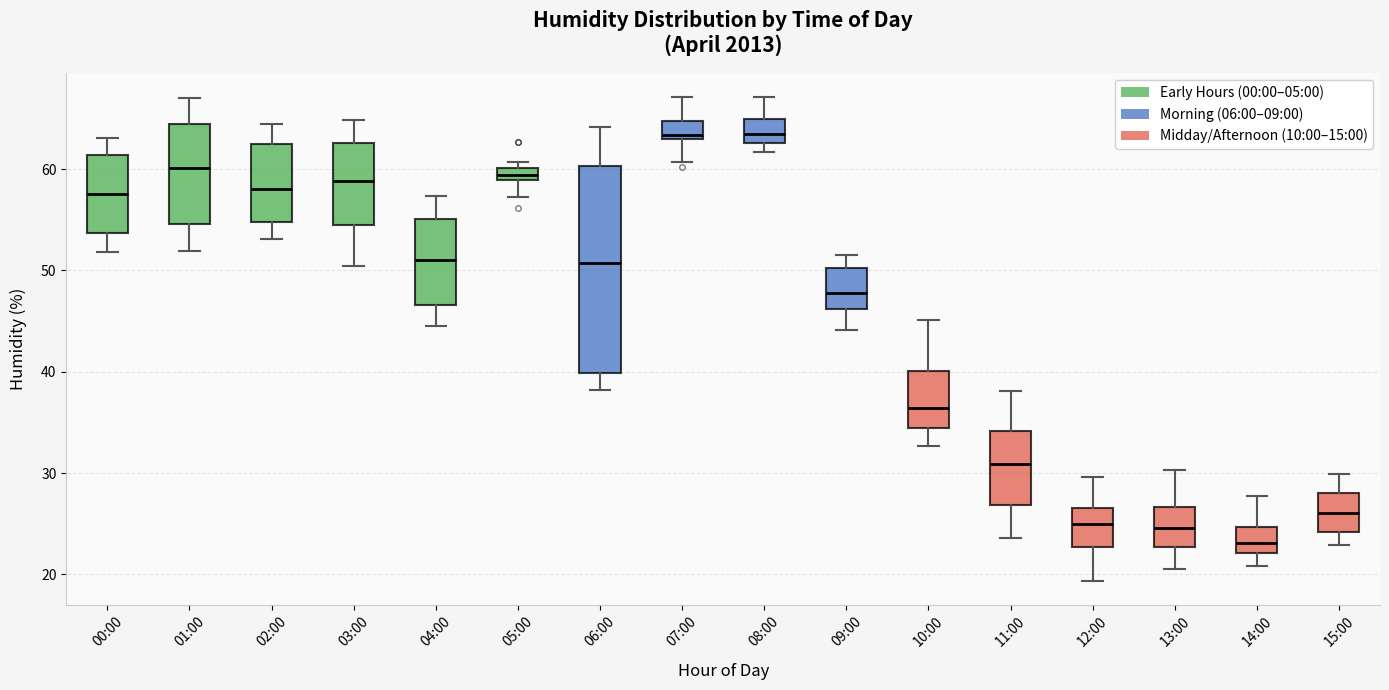

Which box is the tallest, from its lower edge to its upper edge?

06:00